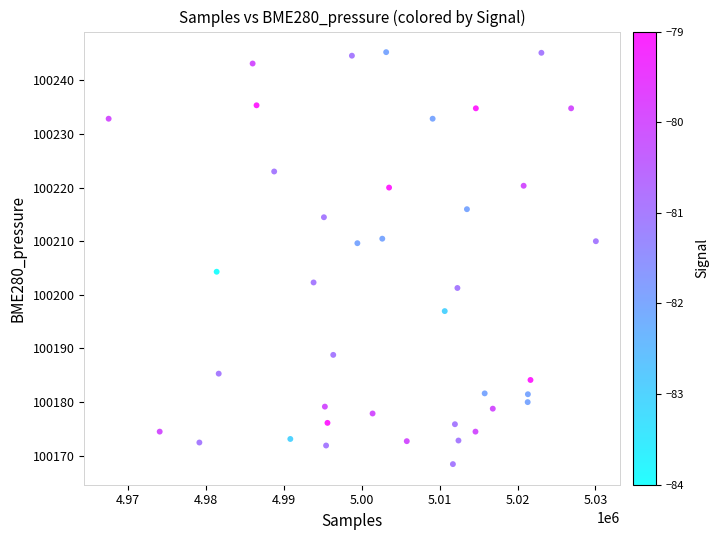

What Y value in the scatter plot is closest to 100206?

100204.3